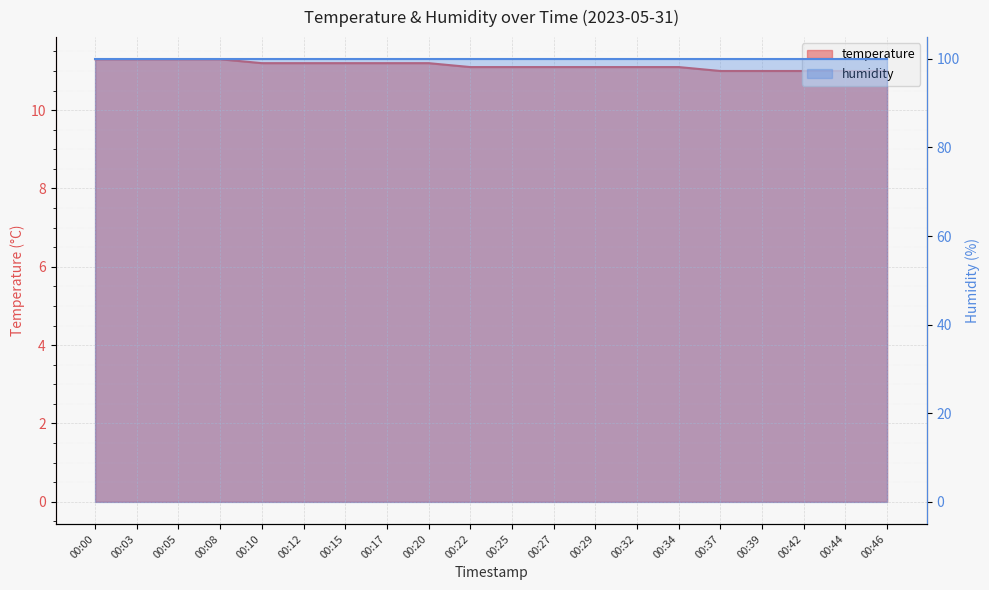

Reading left to right, transcribe all the data shown in this chart.

00:00=11.3	00:03=11.3	00:05=11.3	00:08=11.3	00:10=11.2	00:12=11.2	00:15=11.2	00:17=11.2	00:20=11.2	00:22=11.1	00:25=11.1	00:27=11.1	00:29=11.1	00:32=11.1	00:34=11.1	00:37=11.0	00:39=11.0	00:42=11.0	00:44=11.0	00:46=11.0